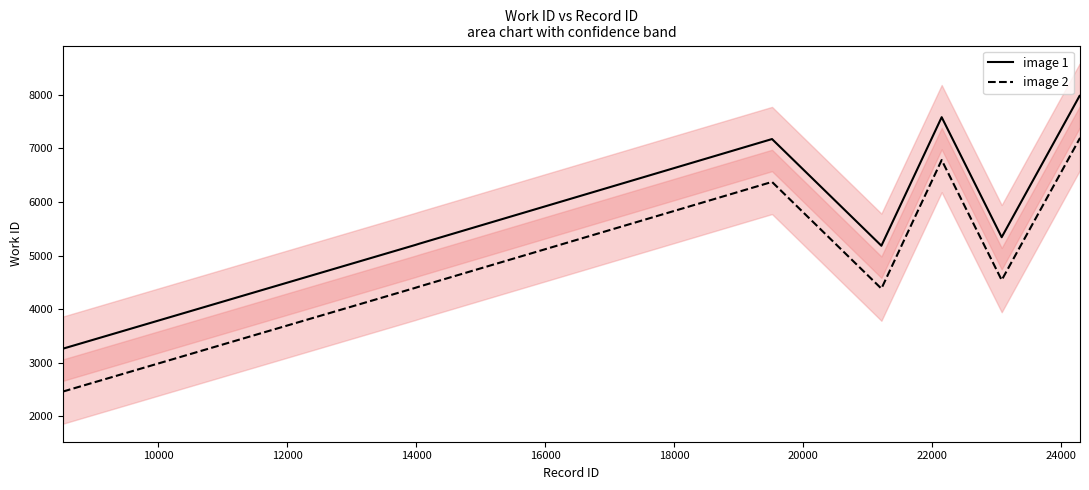

Reading left to right, transcribe all the data shown in this chart.

image 1: 3263	5199	5223	7175	5184	7583	5343	7984	7984	7984
image 2: 2463	4399	4423	6375	4384	6783	4543	7184	7184	7184